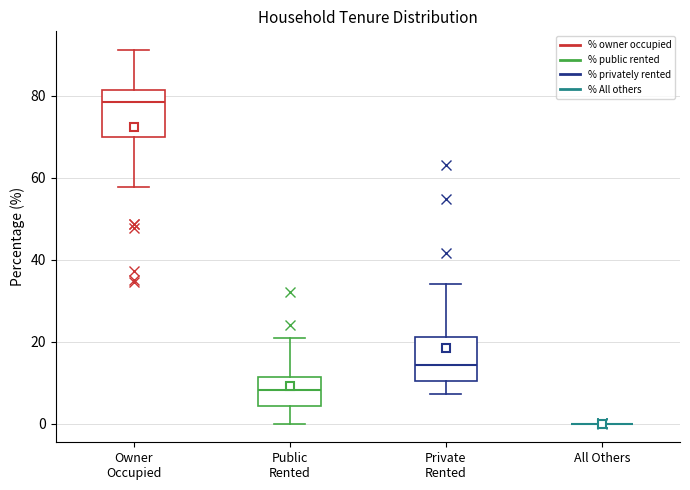

Reading left to right, transcribe this box plot: for each box, give where its median line is, the range the box spans, and where its two whiskers end, as read against the y-axis. The values are not printed on the chart, so give them approximately, as read against the axis.

Owner Occupied: median 78, box 70 to 82, whiskers 58 to 92
Public Rented: median 8, box 4 to 12, whiskers 0 to 20
Private Rented: median 14, box 10 to 22, whiskers 8 to 34
All Others: box collapsed to a line at 0, whiskers 0 to 0